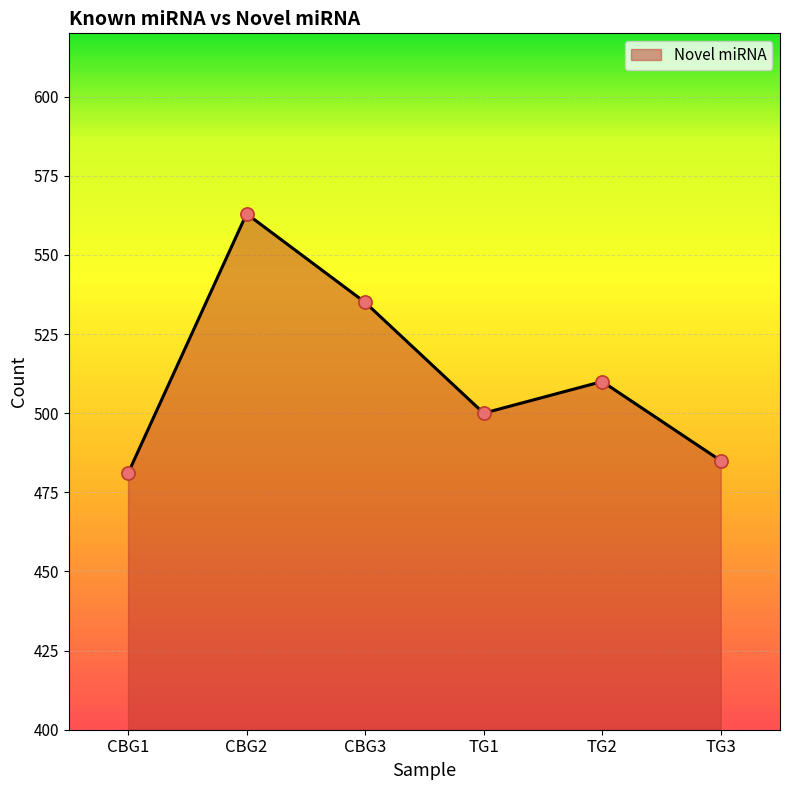

Which has a higher value, TG1 or CBG2?

CBG2